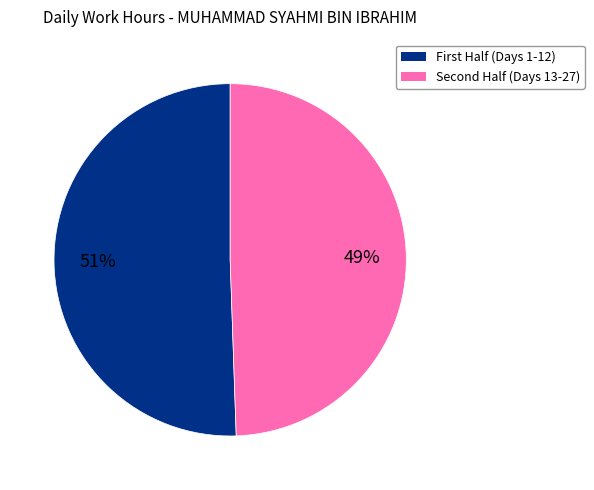

To the nearest percent, what is the average slice percentage?

50%